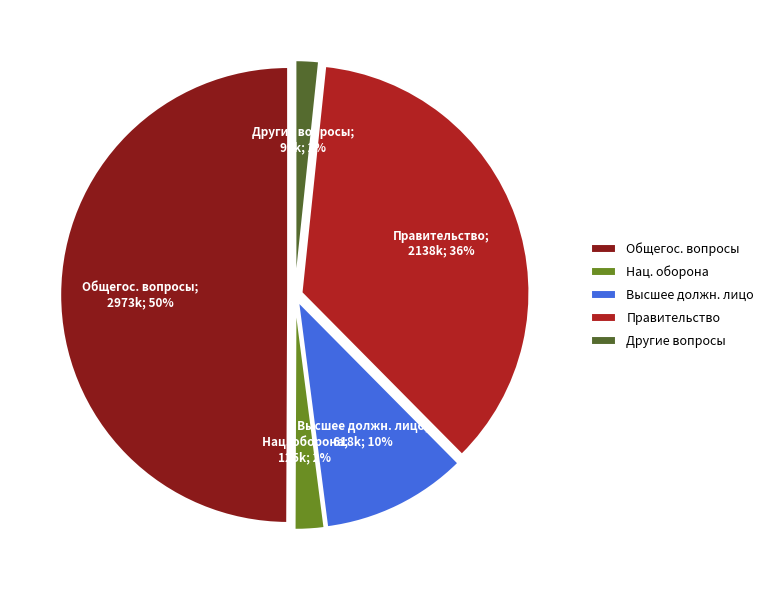

Does Высшее должн. лицо represent more than half of the total?

No